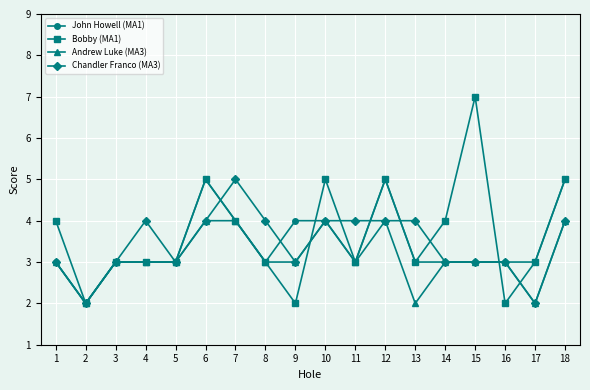

The value of John Howell (MA1) at 8 is 3. True or false?

True